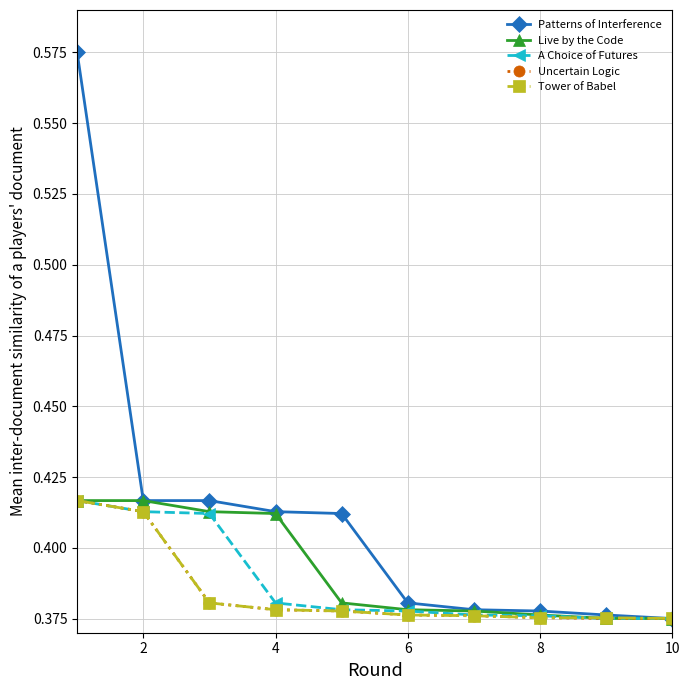

At how many categories does at least one series exceed 0?

10